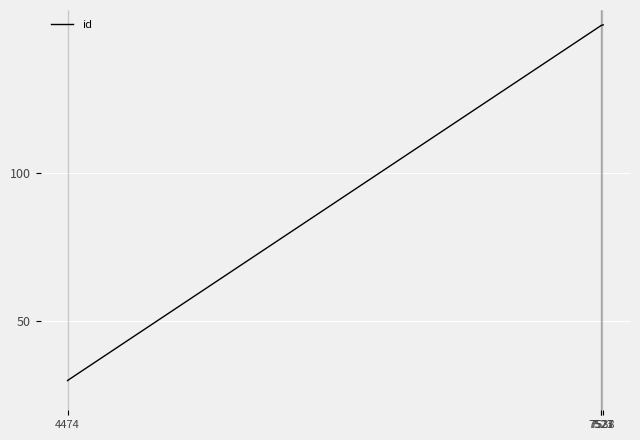

True or false: the data has more than 2 interior local peaks.

False